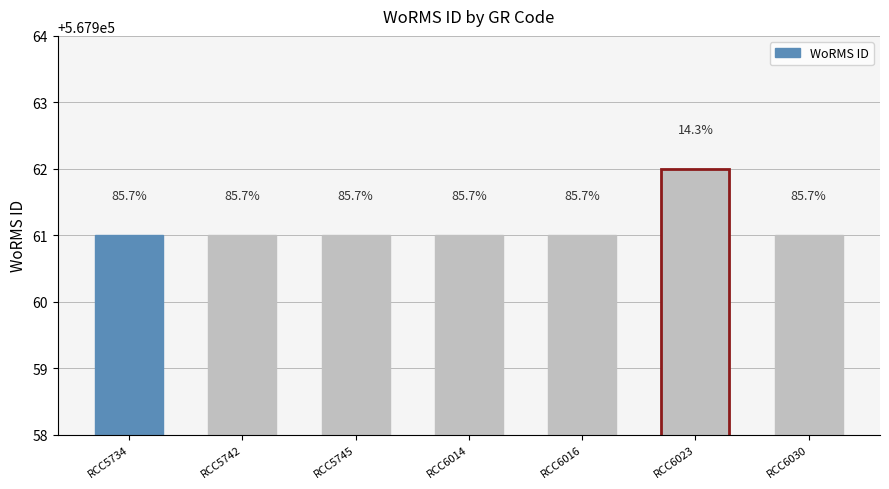

Which category has the highest value across all series?

RCC6023